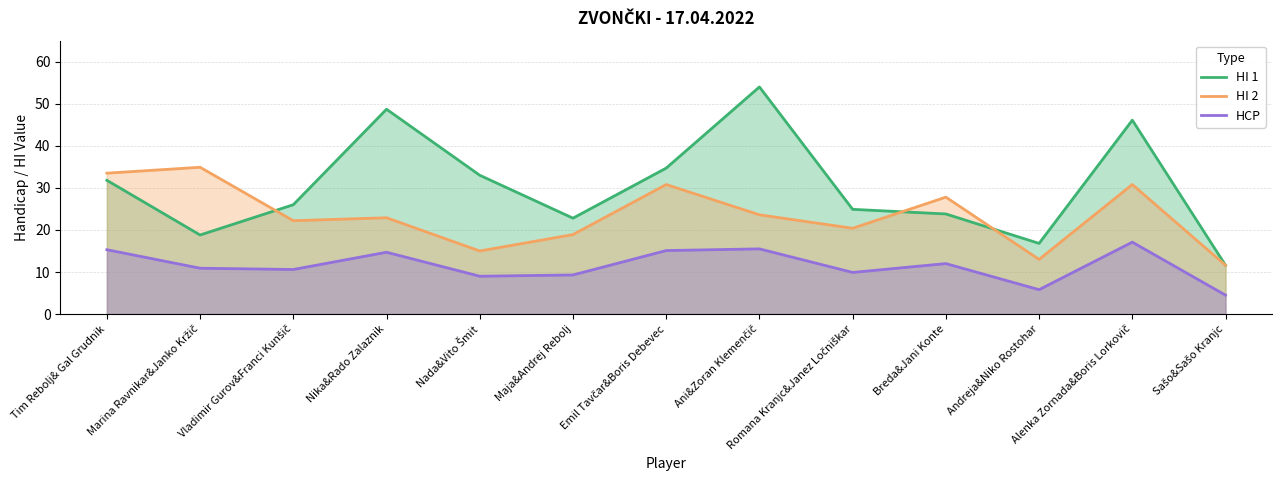

How many data points in HCP are less than 10?

5